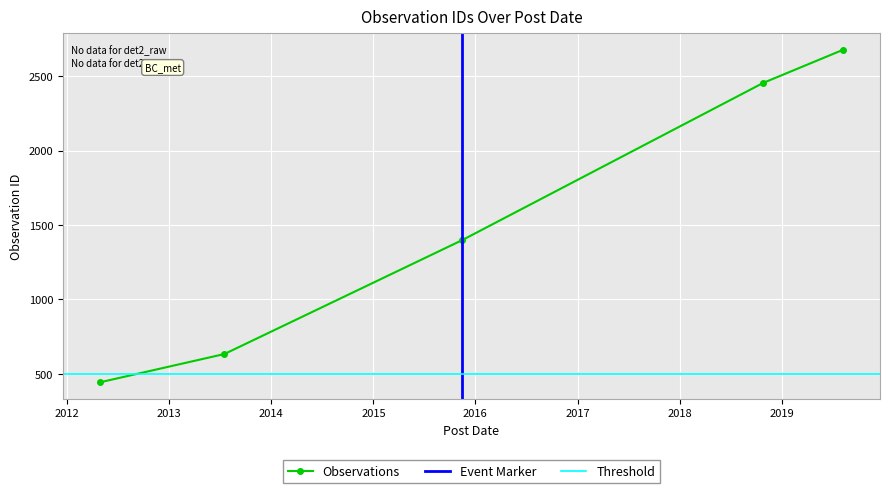

Rank the categories by value from highest to lowest.

2019-08-08, 2018-10-27, 2015-11-15, 2013-07-17, 2012-04-28